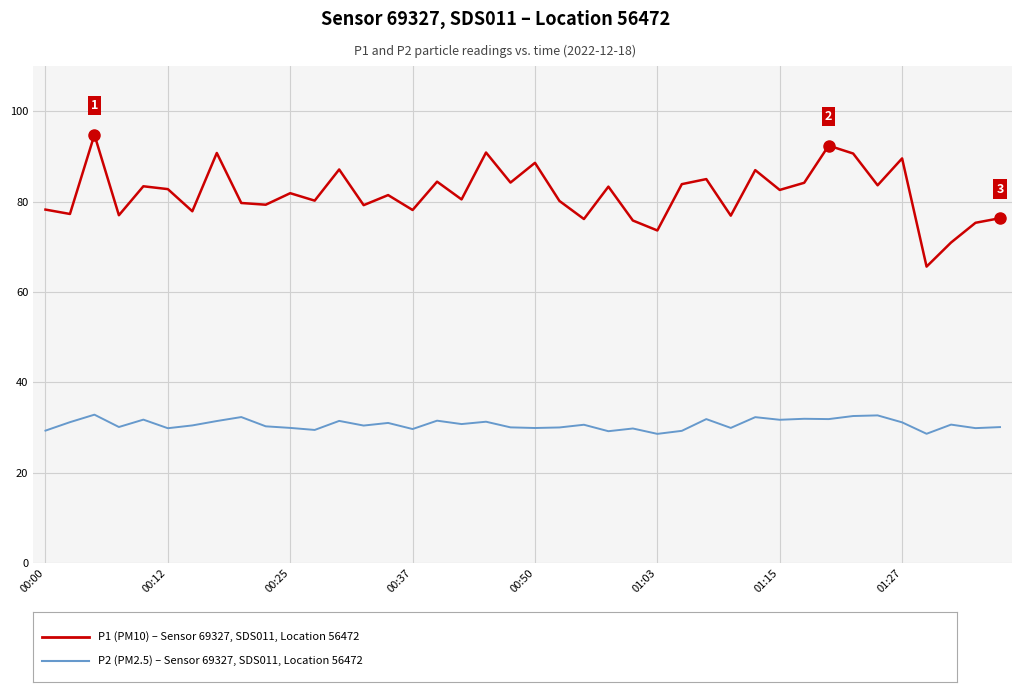

What is the maximum value shown in the chart?

94.8